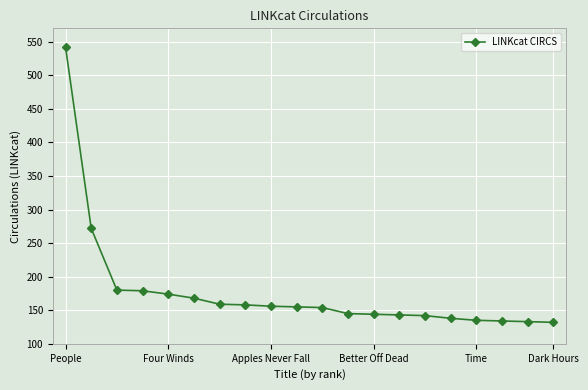

What is the value of the 6th point from the left?

168